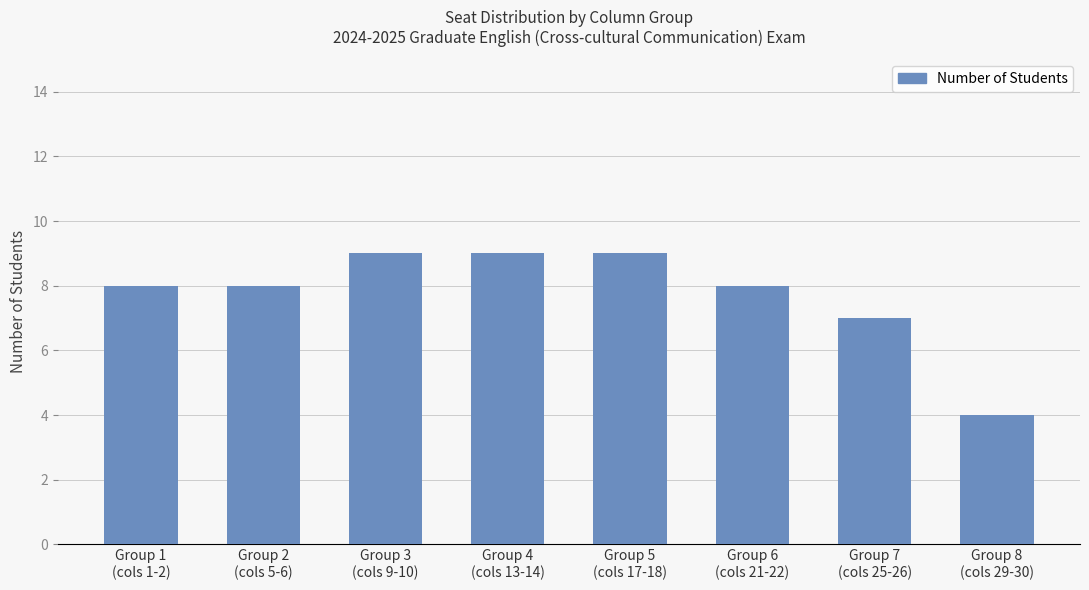

What is the minimum value shown in the chart?

4